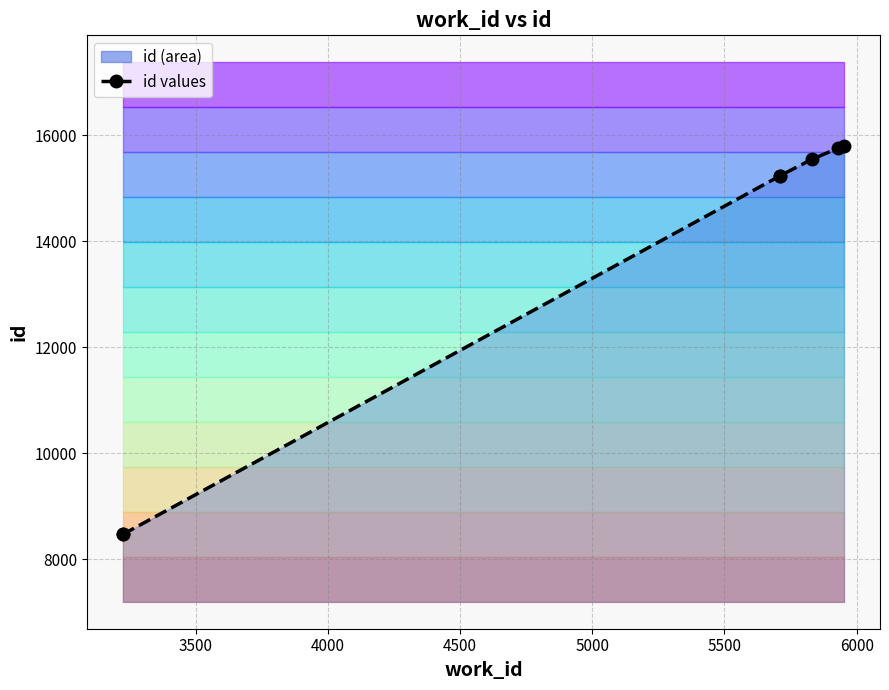

True or false: the data has more than 2 interior local peaks.

False